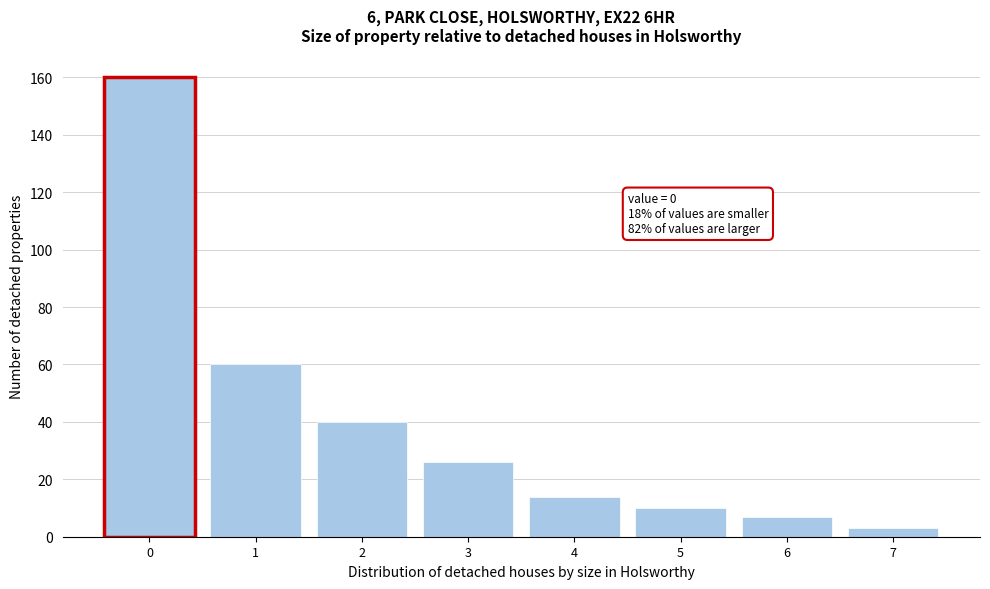

Reading left to right, list all the values displayed in this chart.

160	60	40	26	14	10	7	3